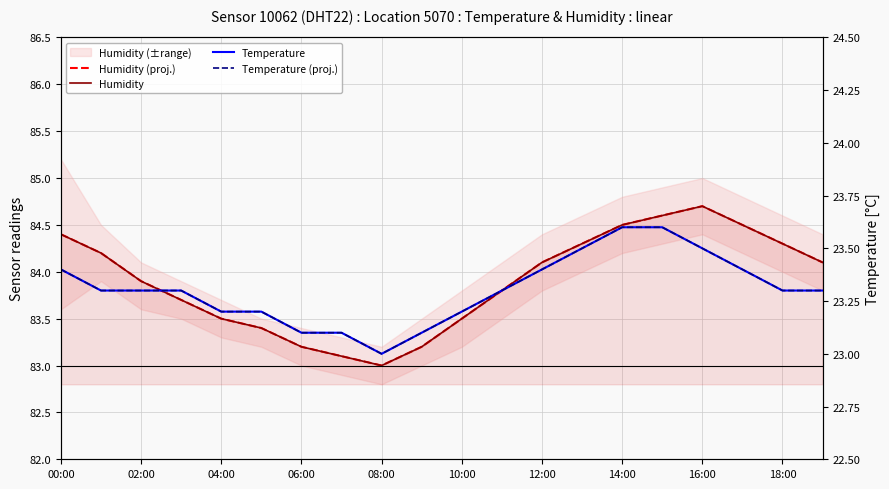

What are all the series names shown in the legend?

Humidity (proj.), Humidity, Temperature, Temperature (proj.)